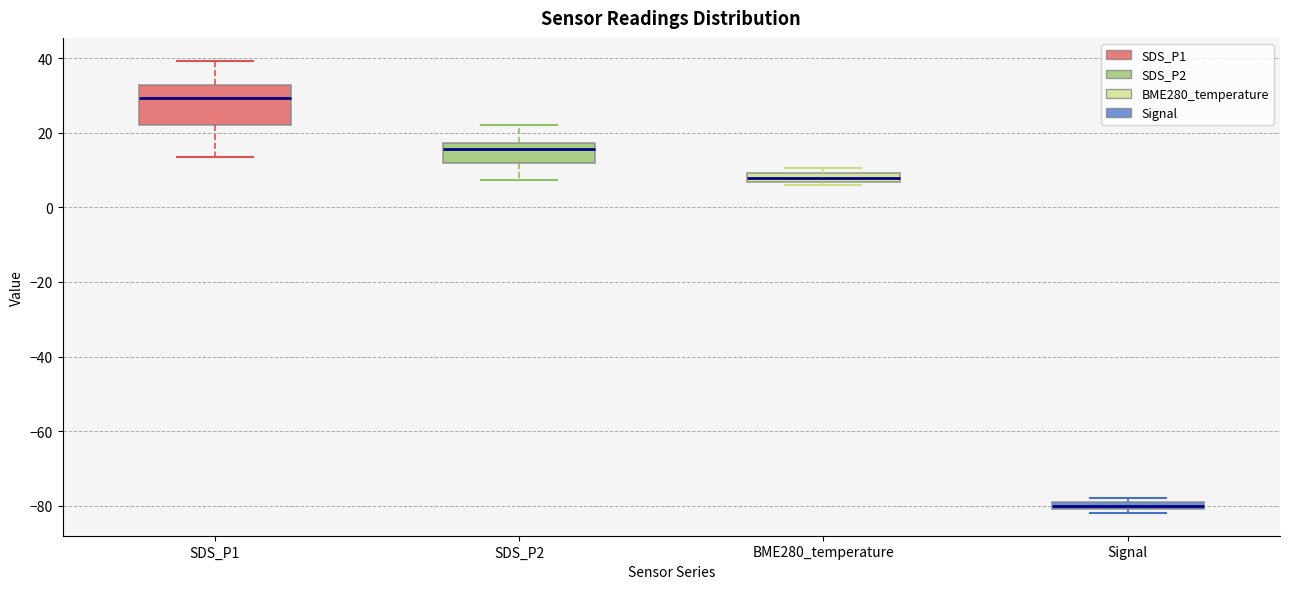

Which box's median line is the lowest?

Signal